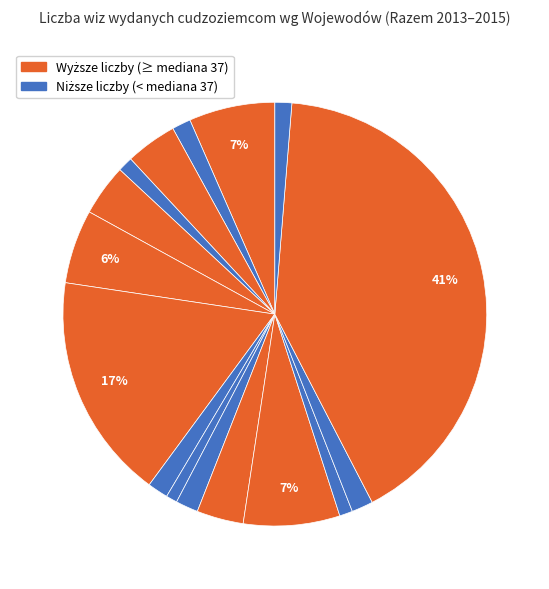

How many segments does this pie chart have?

16